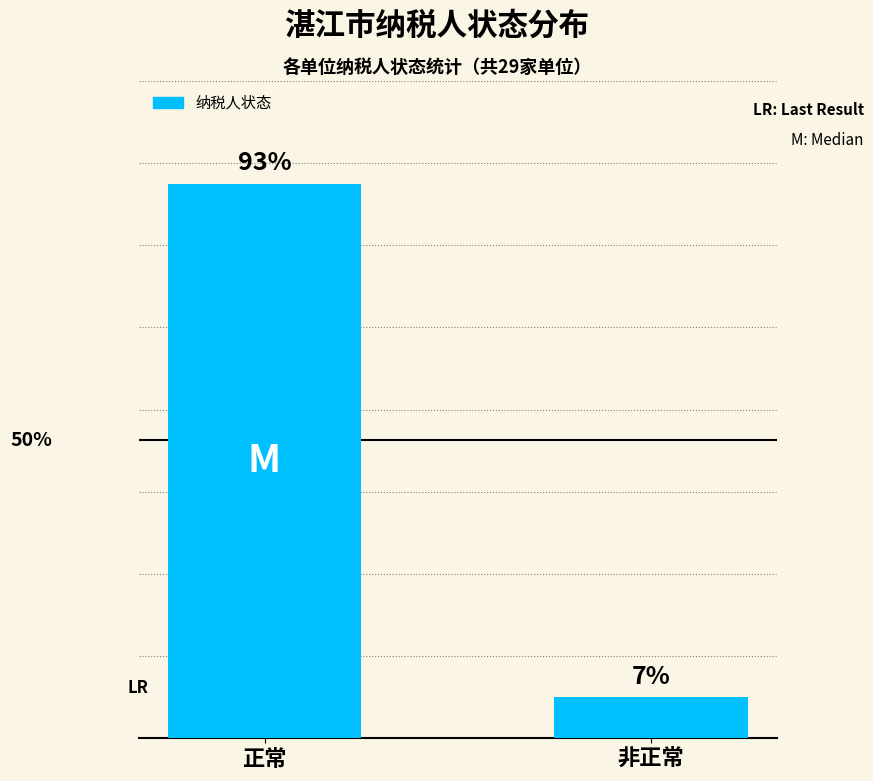

Are the bars horizontal?

No